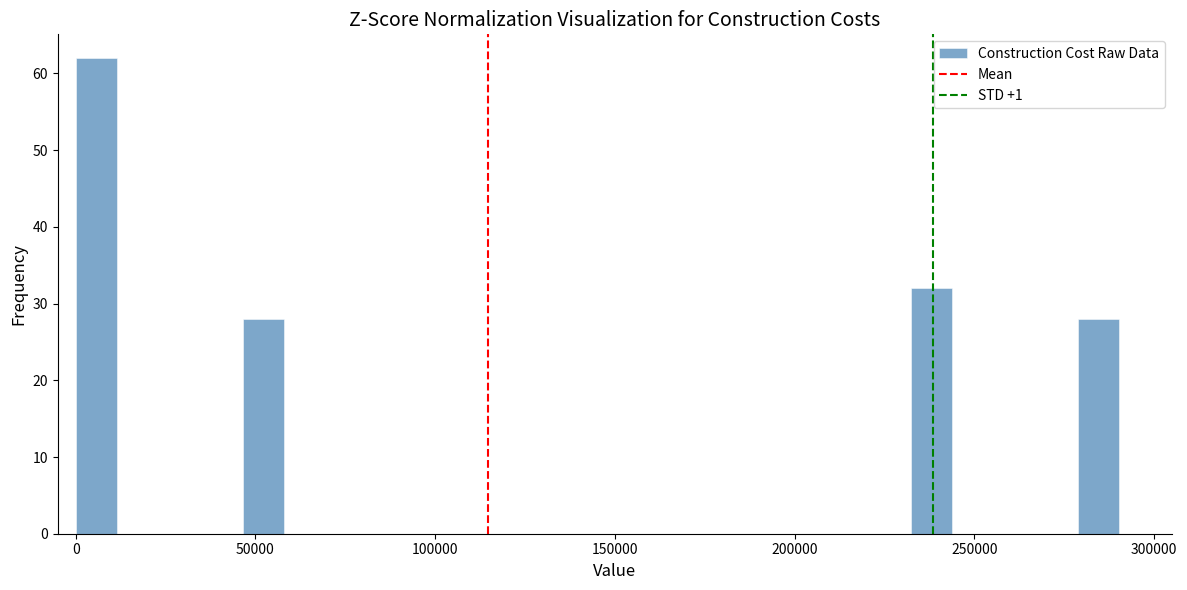

Around what value on the x-axis is the tallest bar? Give the approximate position of its centre, as read against the axis.

5000